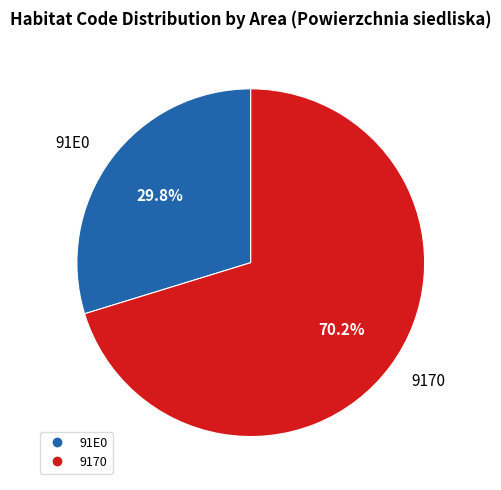

Does any single category account for the majority?

Yes